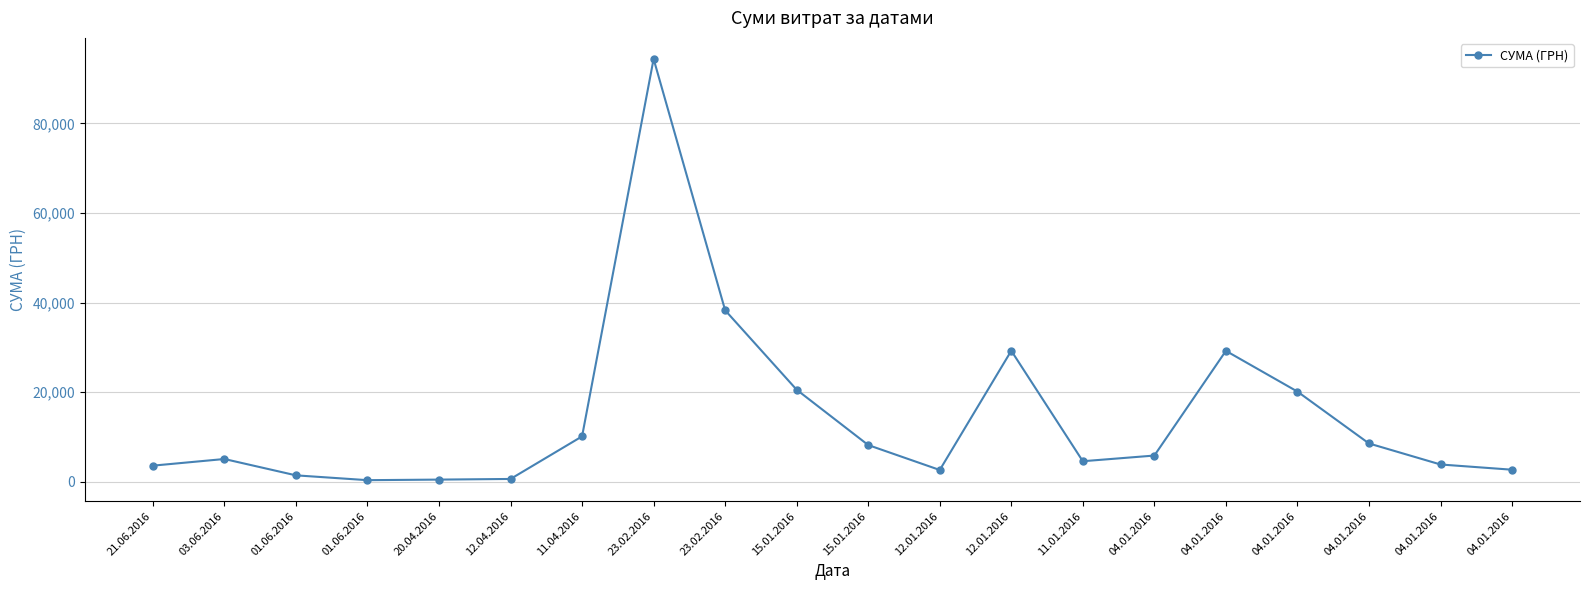

Between 04.01.2016 and 12.04.2016, which is larger?

04.01.2016